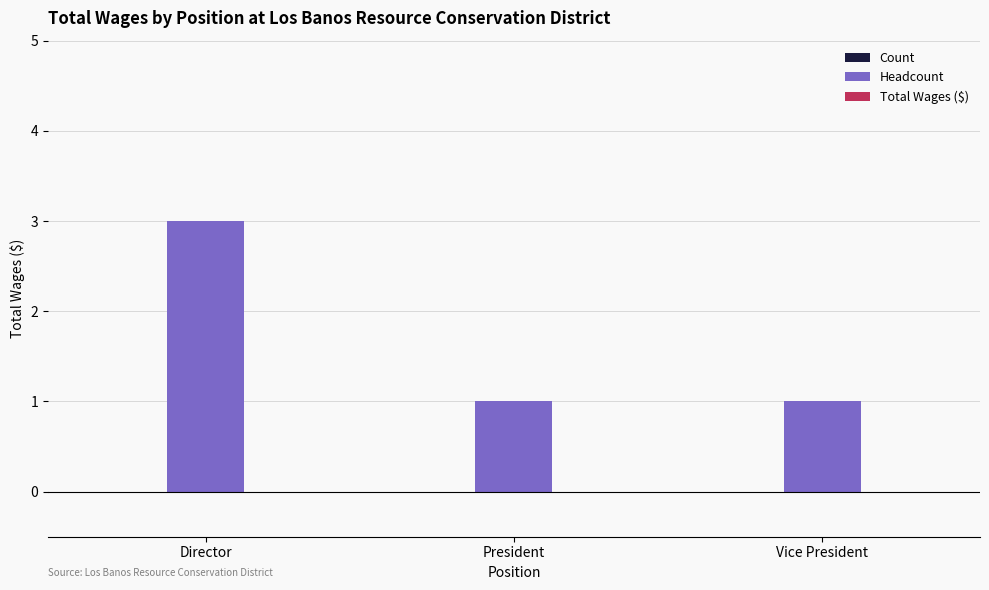

What position from the left is Director?

1